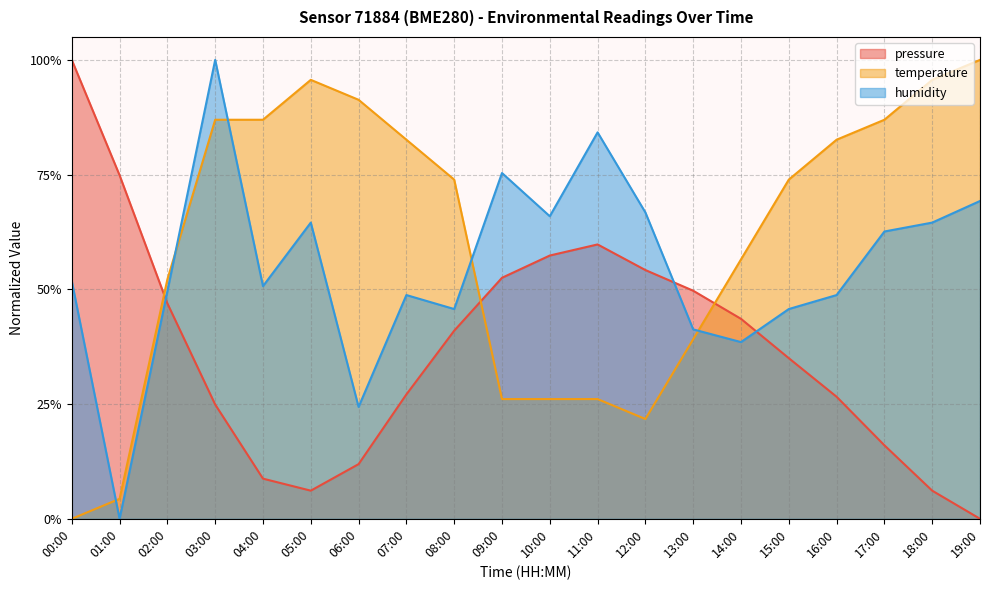

What is the difference between the highest and lowest values at 10:00?

0.4